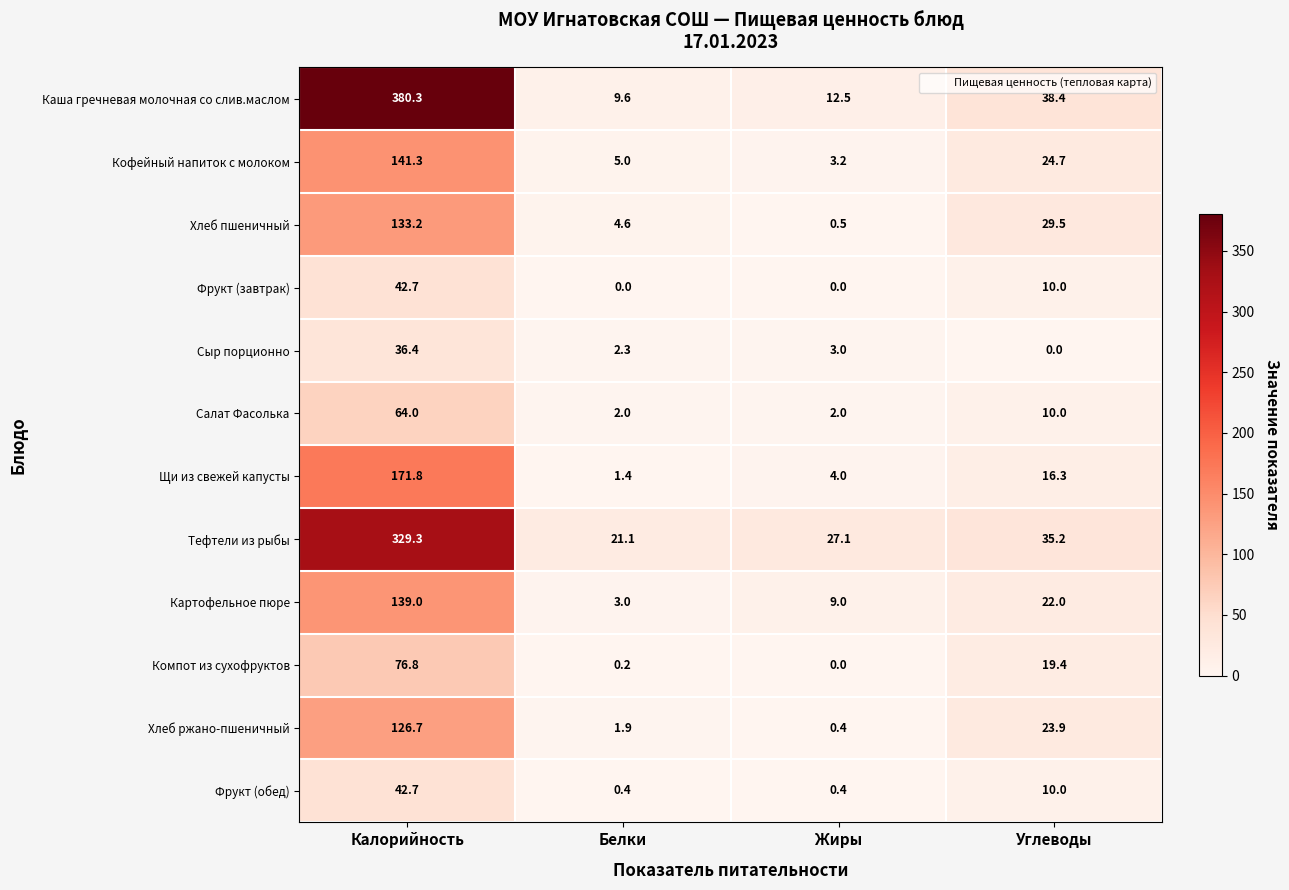

Rank the series at Белки from highest to lowest value.

Тефтели из рыбы, Каша гречневая молочная со слив.маслом, Кофейный напиток с молоком, Хлеб пшеничный, Картофельное пюре, Сыр порционно, Салат Фасолька, Хлеб ржано-пшеничный, Щи из свежей капусты, Фрукт (обед), Компот из сухофруктов, Фрукт (завтрак)